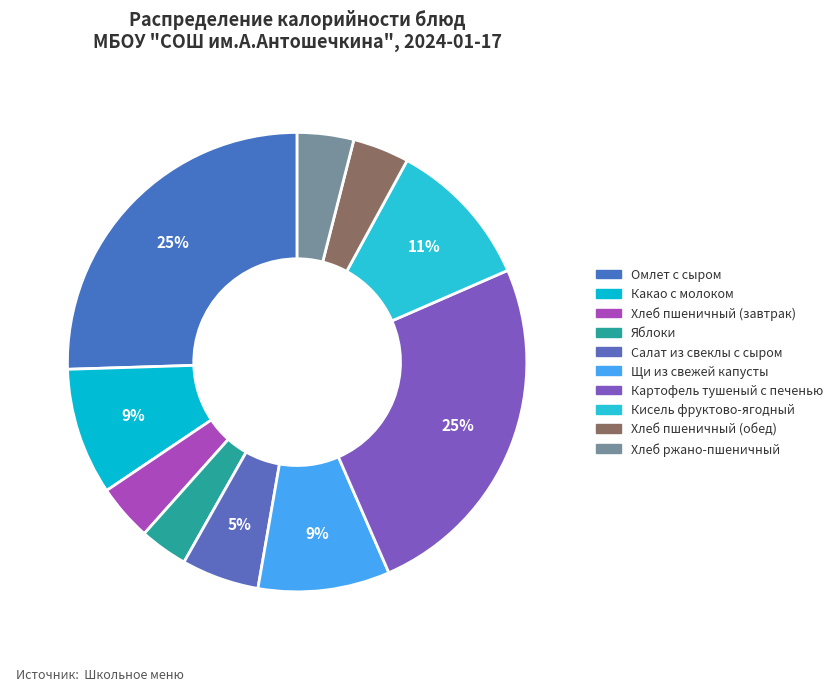

To the nearest percent, what percentage of the pie is Яблоки?

3%